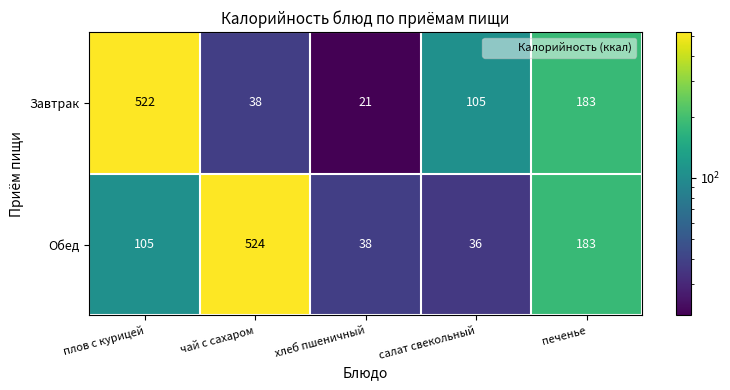

What is the average value of the Завтрак series?

174